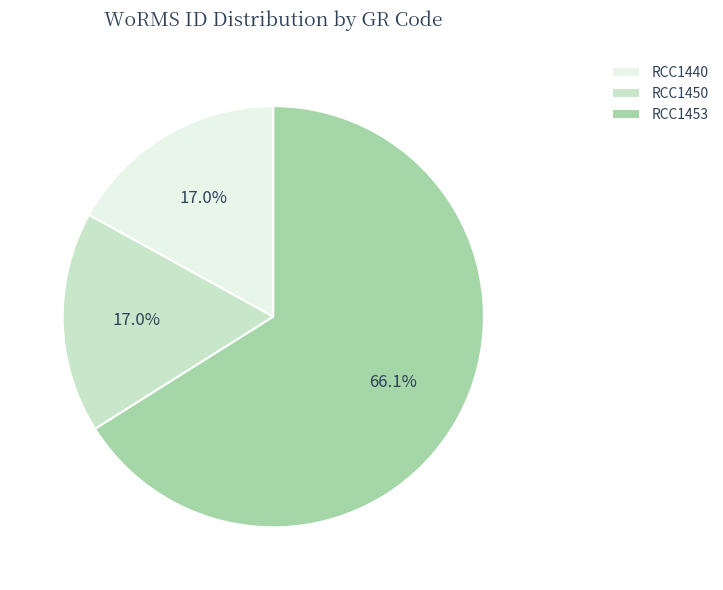

Does any single category account for the majority?

Yes